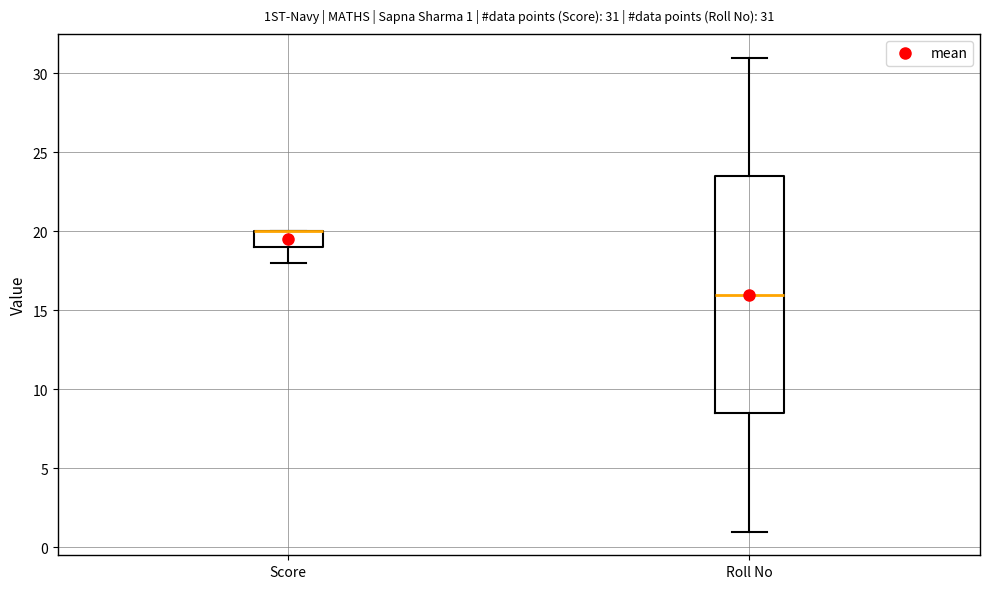

Which box is the tallest, from its lower edge to its upper edge?

Roll No